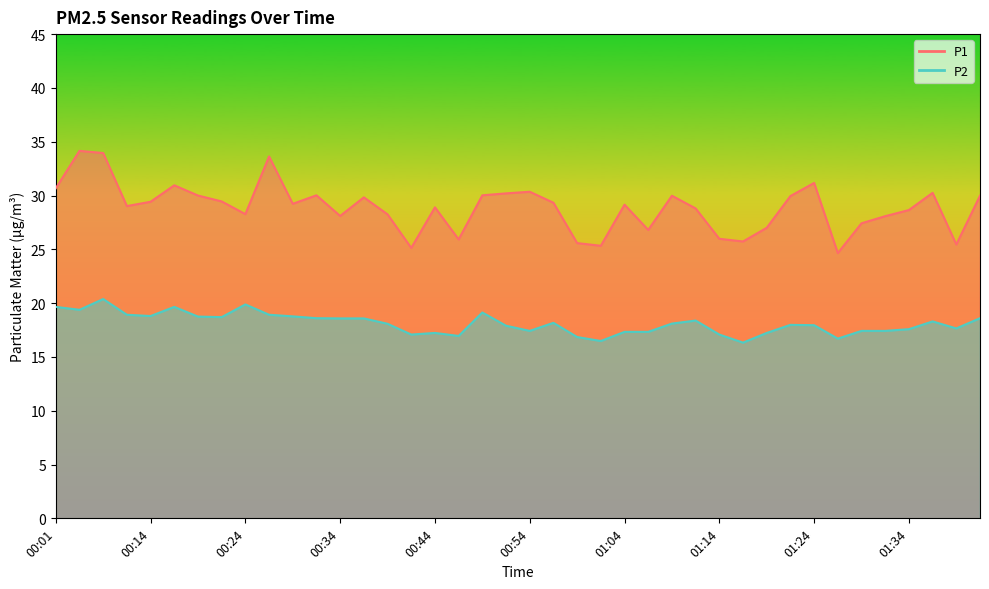

What is the sum of all P1 values?

1154.7